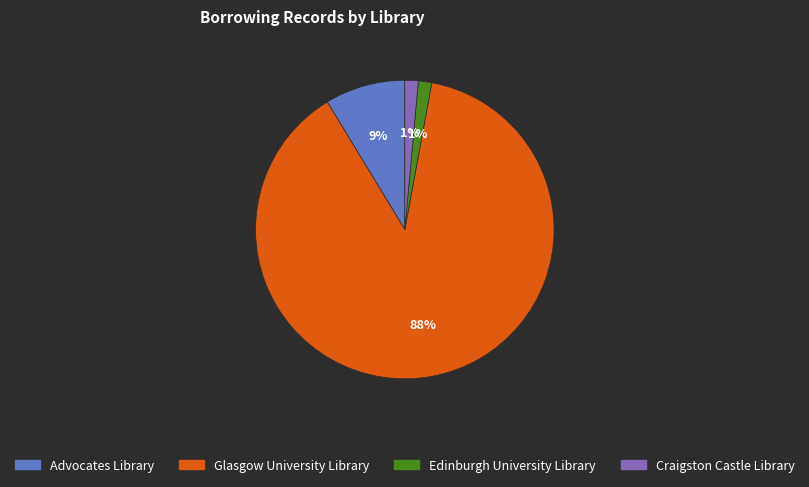

Is the sum of Craigston Castle Library and Edinburgh University Library greater than half?

No